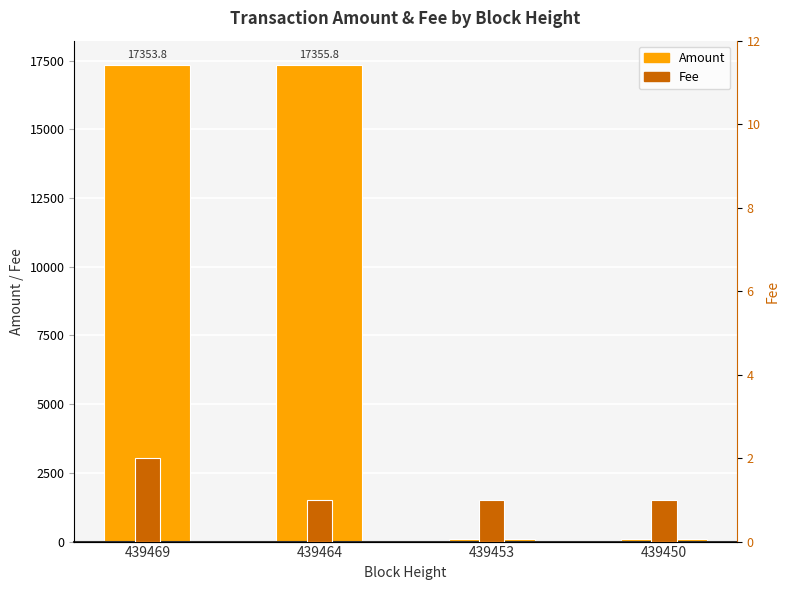

What are all the series names shown in the legend?

Amount, Fee